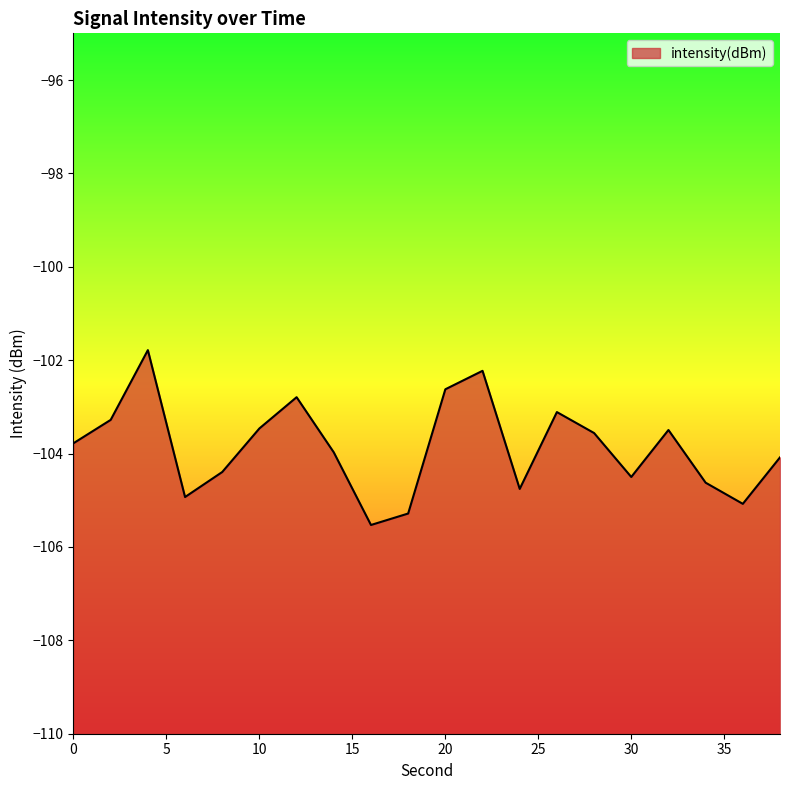

What is the difference between the maximum and second lowest values?

3.5